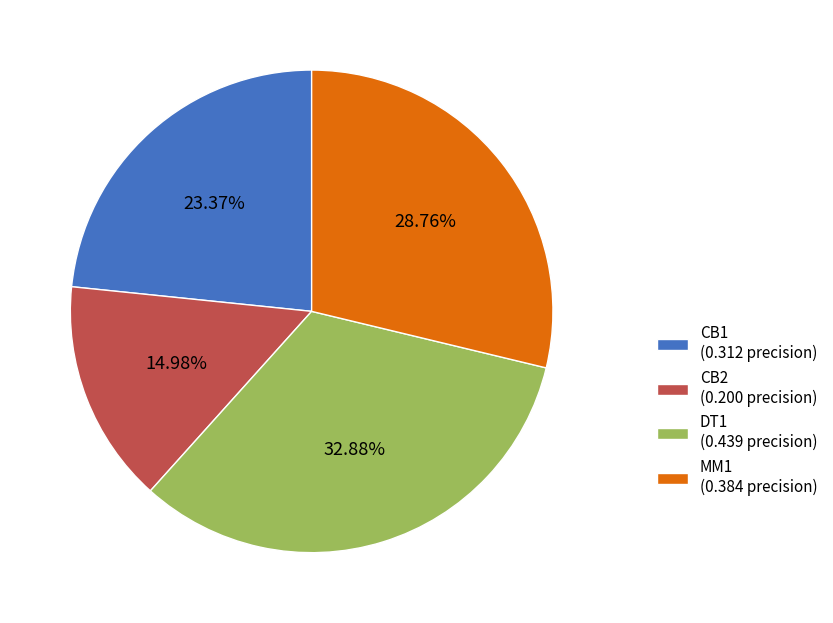

True or false: MM1 accounts for 29% of the total.

True